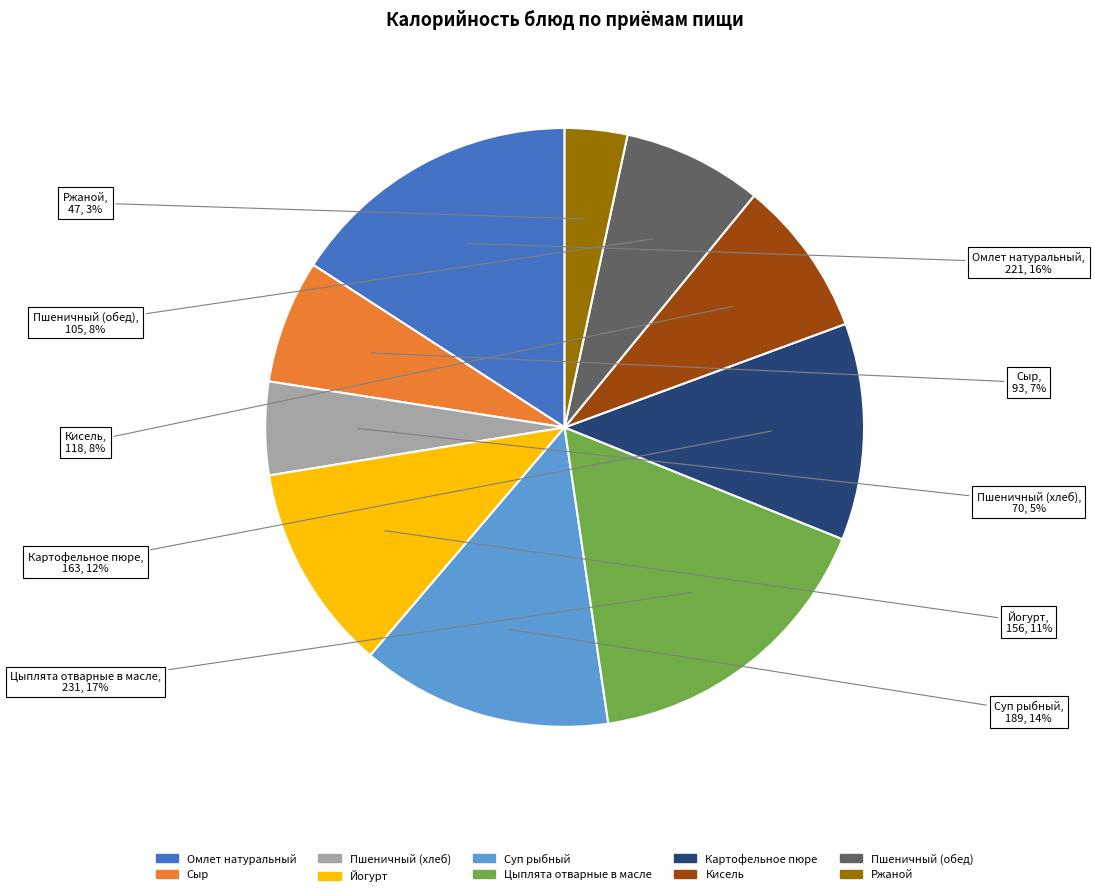

Which has a higher value, Йогурт or Кисель?

Йогурт